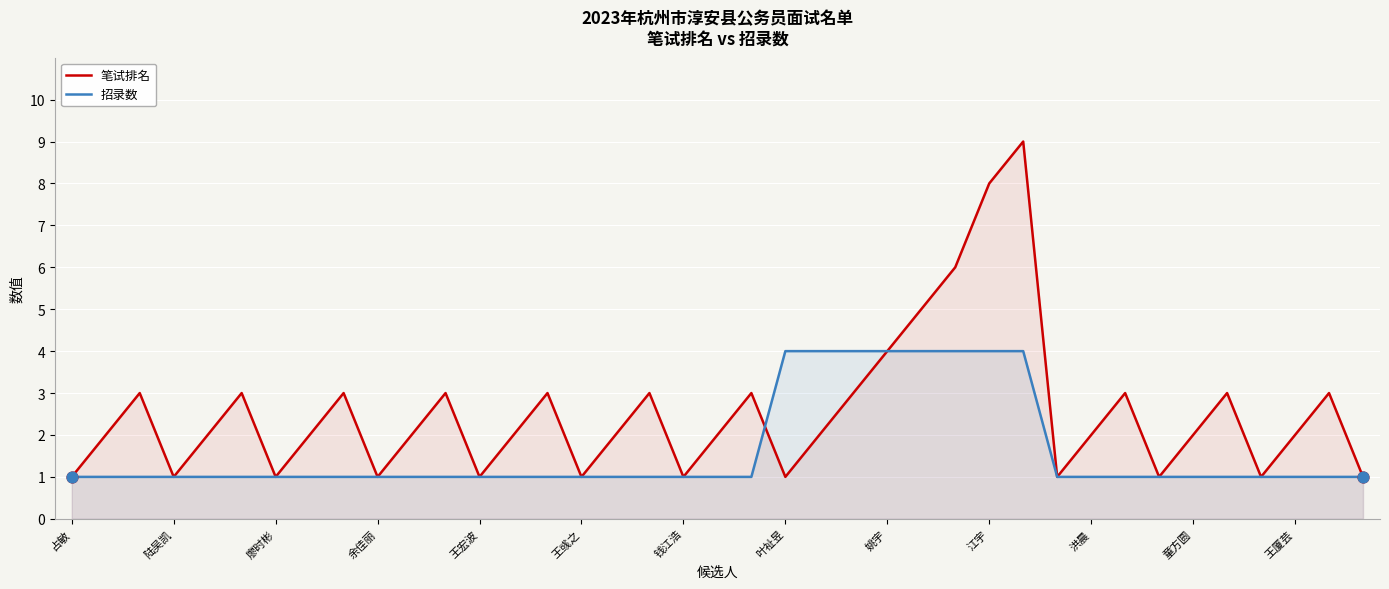

Which series has the largest total across all categories?

笔试排名